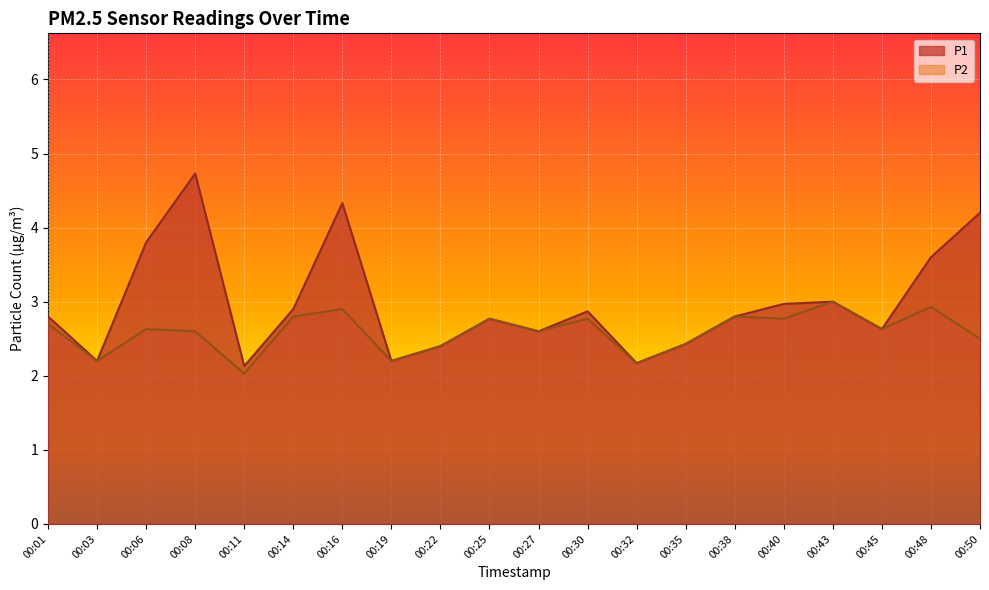

What is the spread (max minus min) of values at 00:50?

1.7